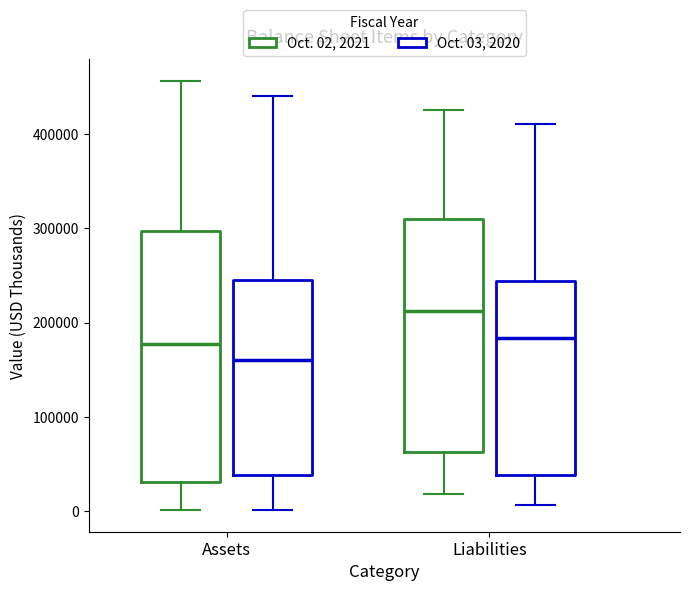

Which box's median line is the highest?

Liabilities (Oct. 02, 2021)